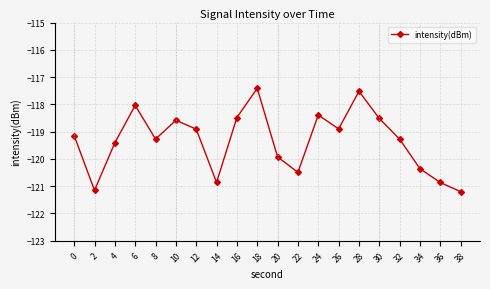

What is the sum of all values?

-2386.7